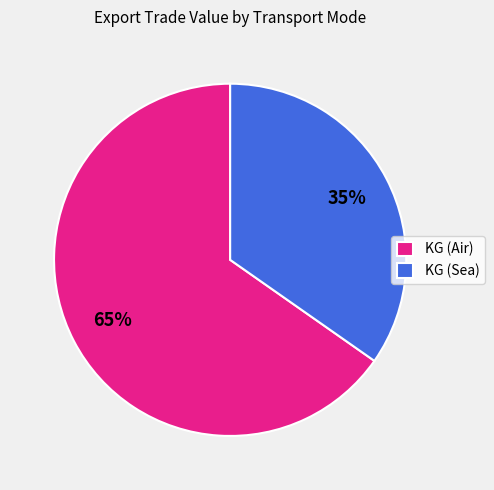

Count the number of slices in the pie.

2